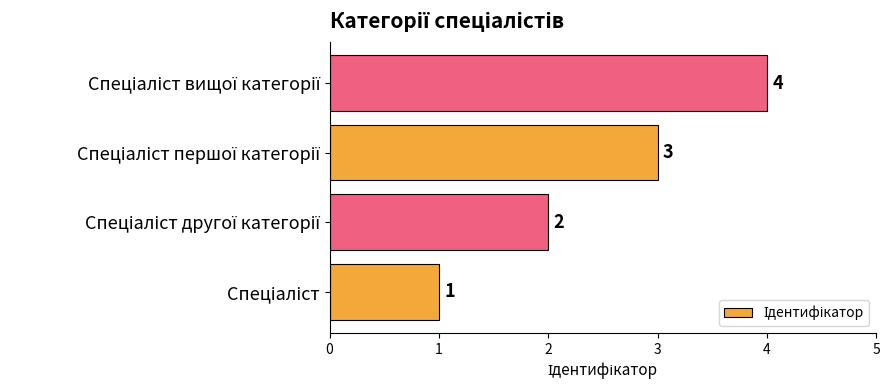

What is the sum of all values?

10